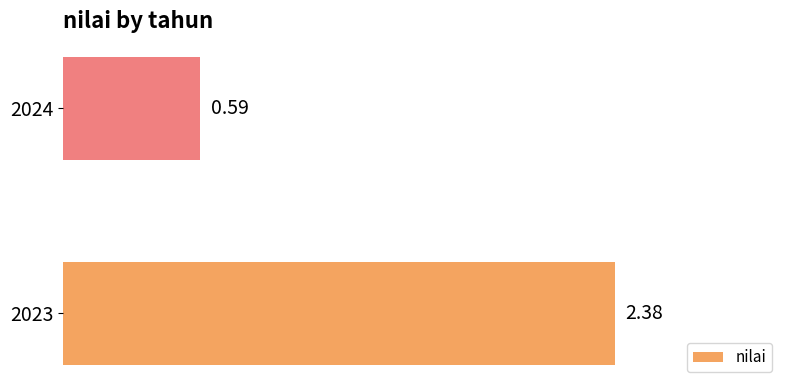

What is the average value?

1.5